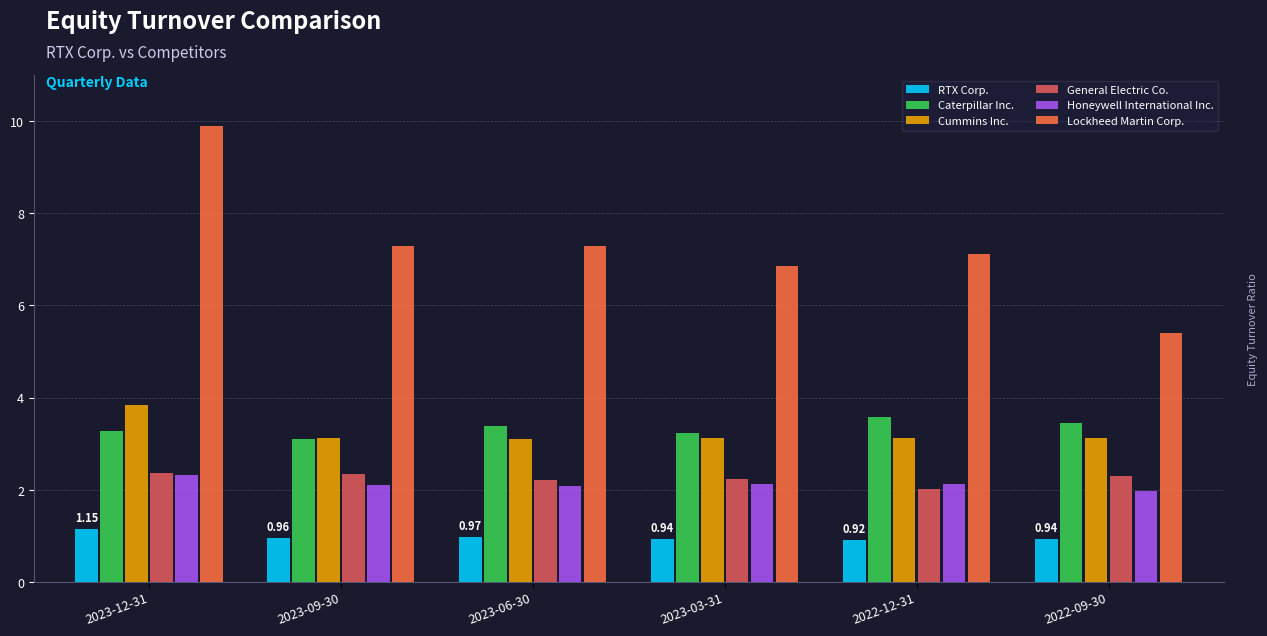

Which label corresponds to the largest value in the chart?

2023-12-31